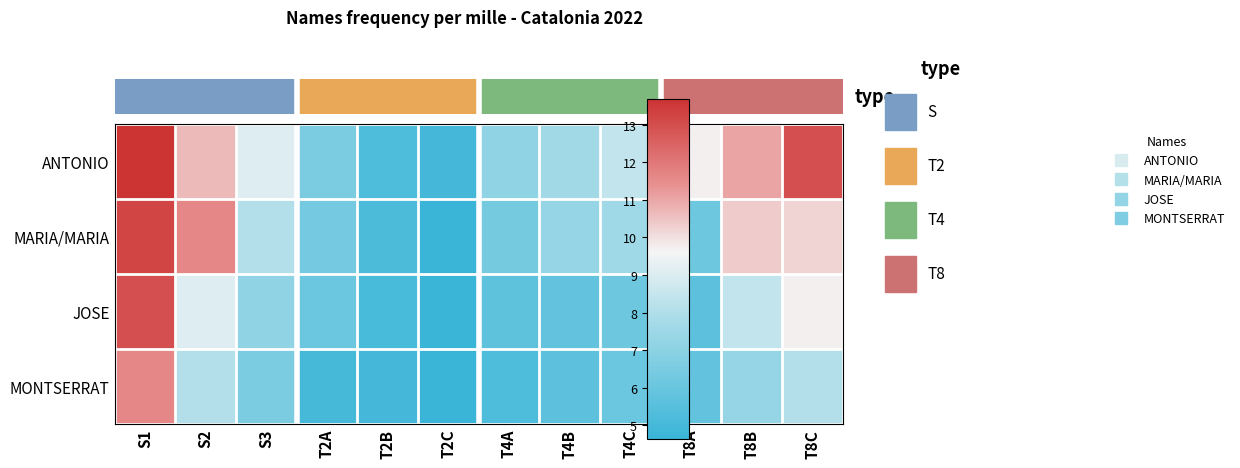

At which category does the chart reach its minimum across all series?

T2C